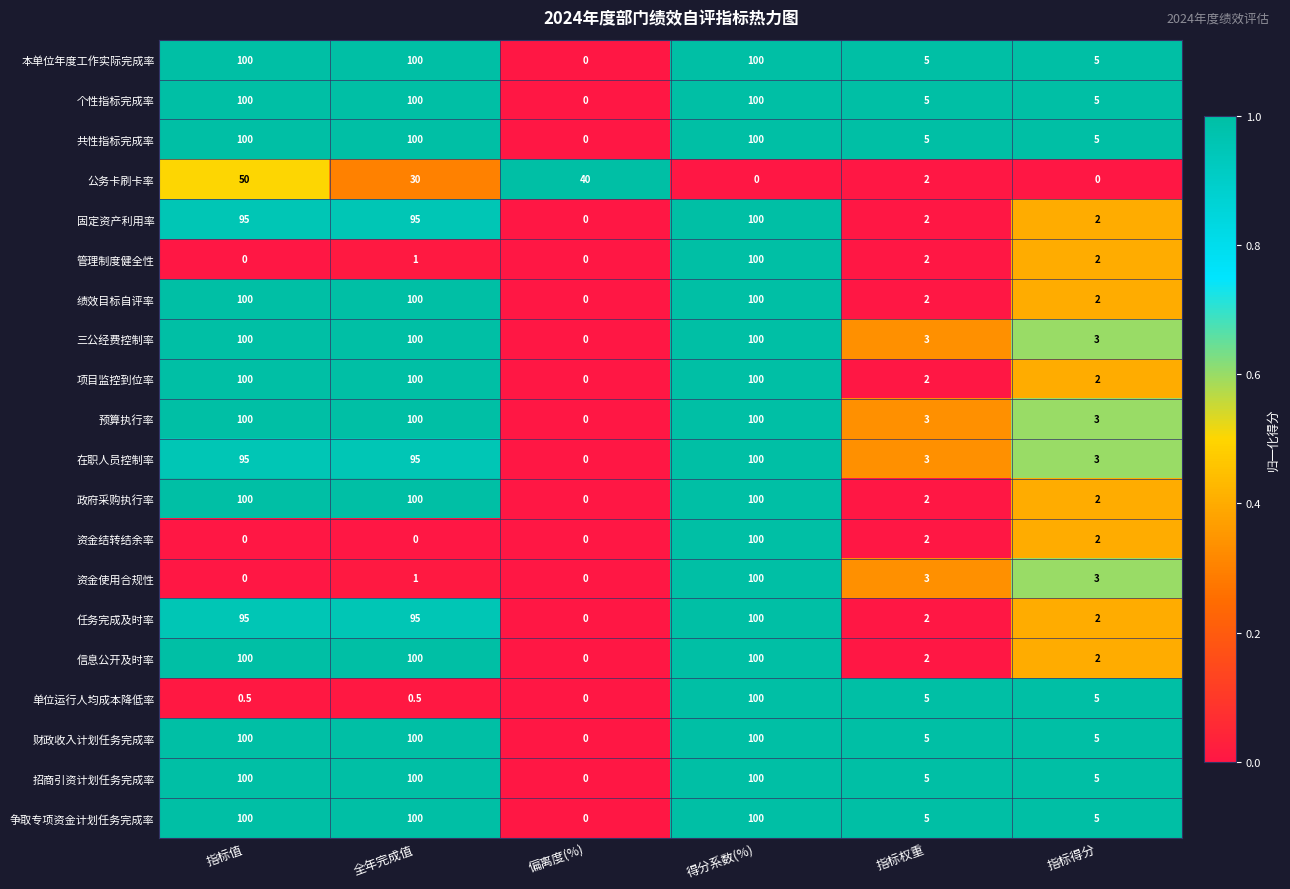

What is the spread (max minus min) of values at 指标值?

100.0